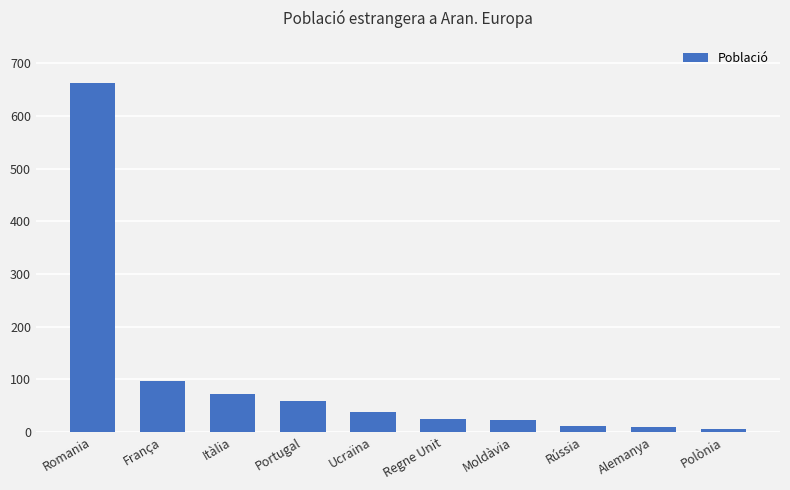

What is the ratio of the value at Rússia to the value at Alemanya?

1.2